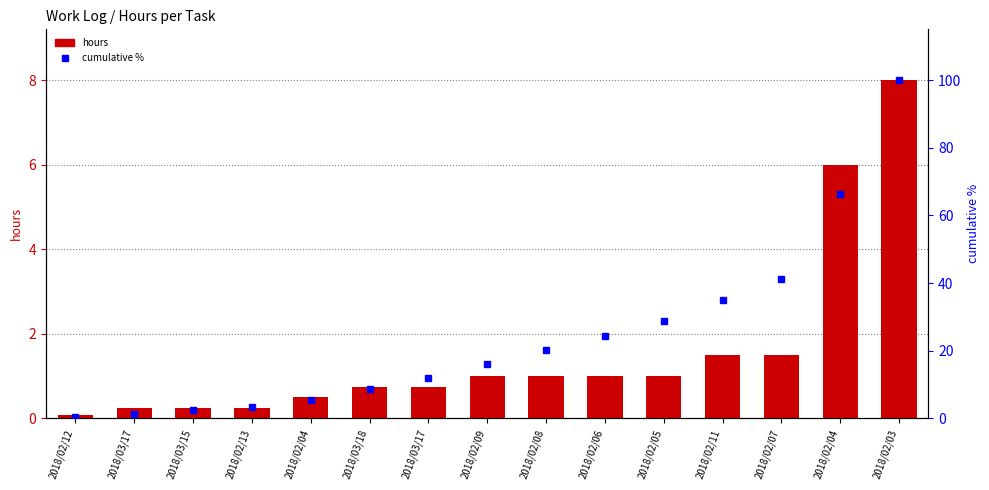

The value of cumulative % at 2018/02/05 is 28.7. True or false?

True